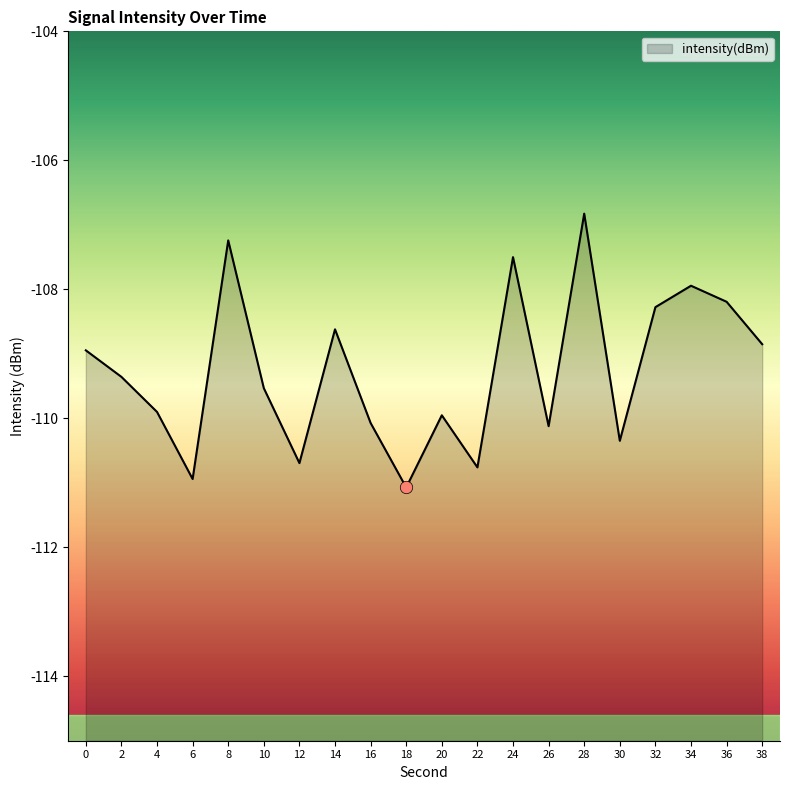

What is the change in value from 4 to 28?

+3.1